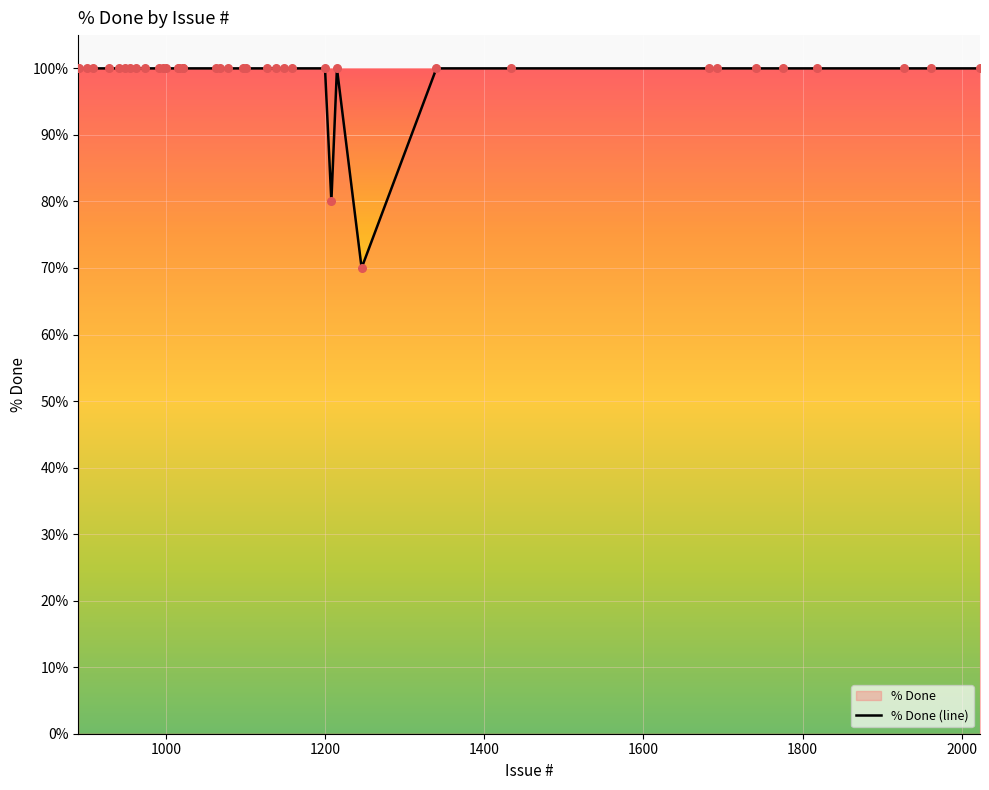

What is the difference between the maximum and minimum values?

30